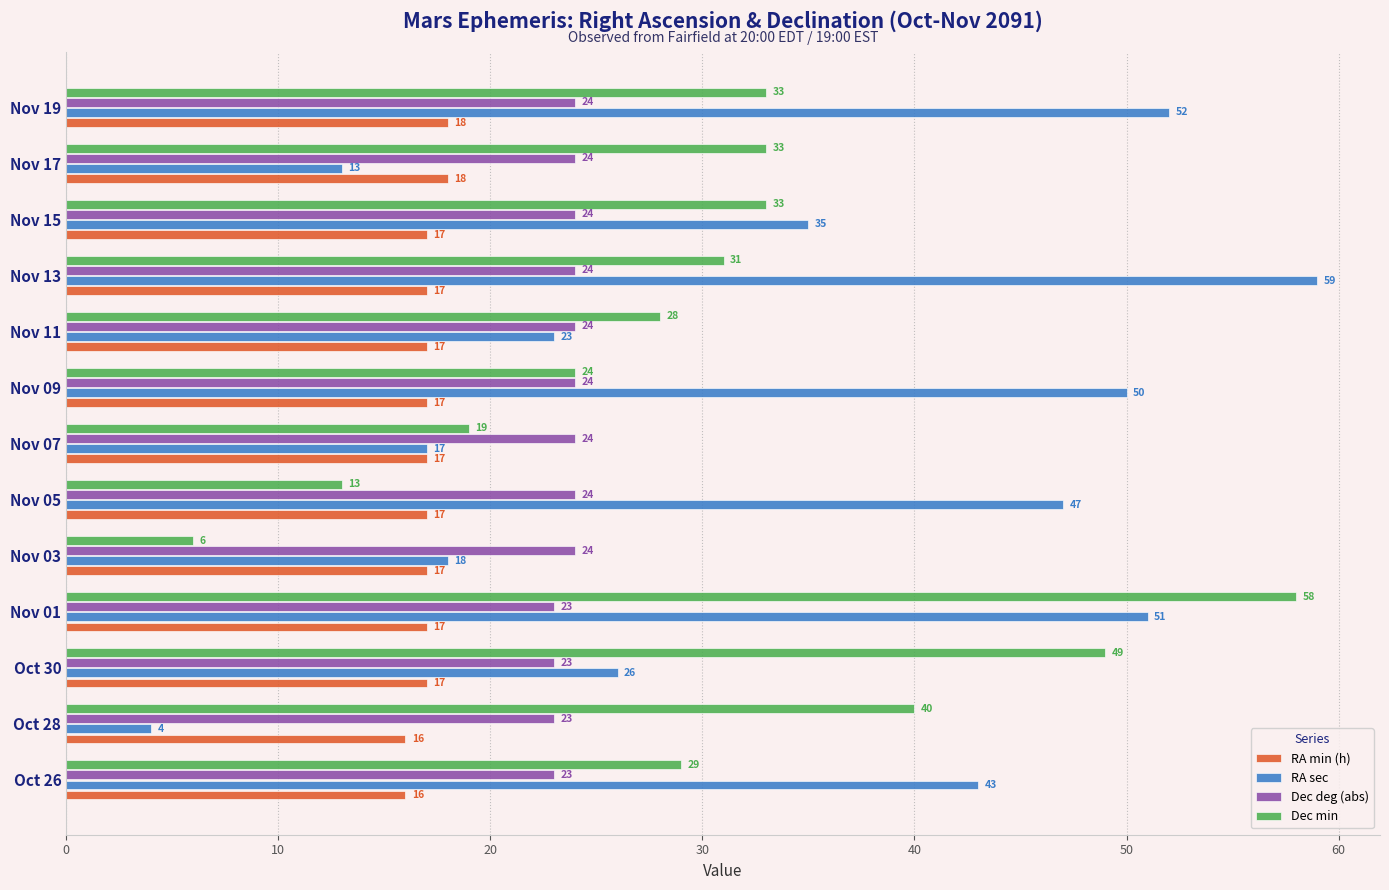

The RA sec series shows 17 at Nov 07. True or false?

True